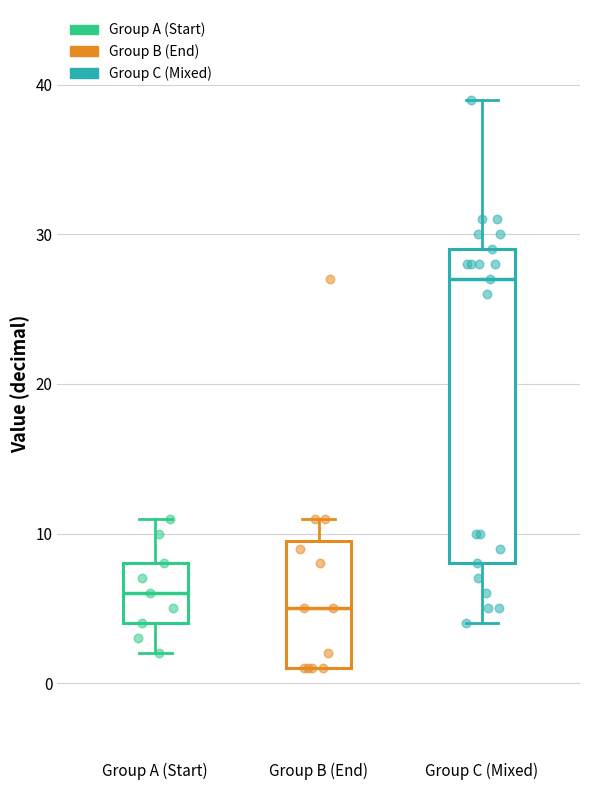

Reading left to right, transcribe this box plot: for each box, give where its median line is, the range the box spans, and where its two whiskers end, as read against the y-axis. The values are not printed on the chart, so give them approximately, as read against the axis.

Group A (Start): median 6, box 4 to 8, whiskers 2 to 11
Group B (End): median 5, box 1 to 10, whiskers 1 to 11
Group C (Mixed): median 27, box 8 to 29, whiskers 4 to 39